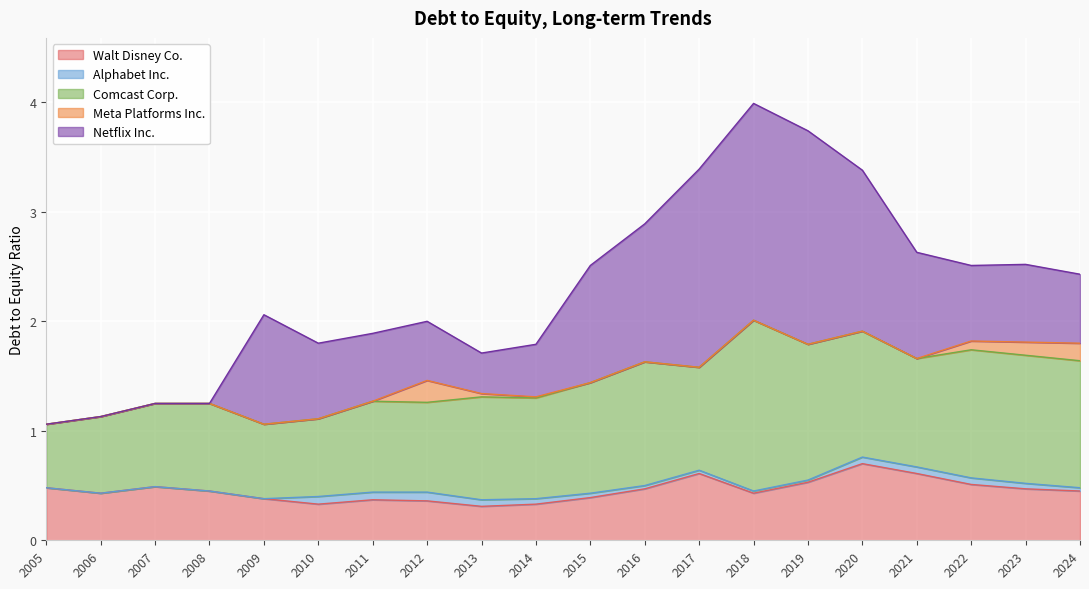

In Meta Platforms Inc., how many points are higher than both neighbors (excluding endpoints)?

1